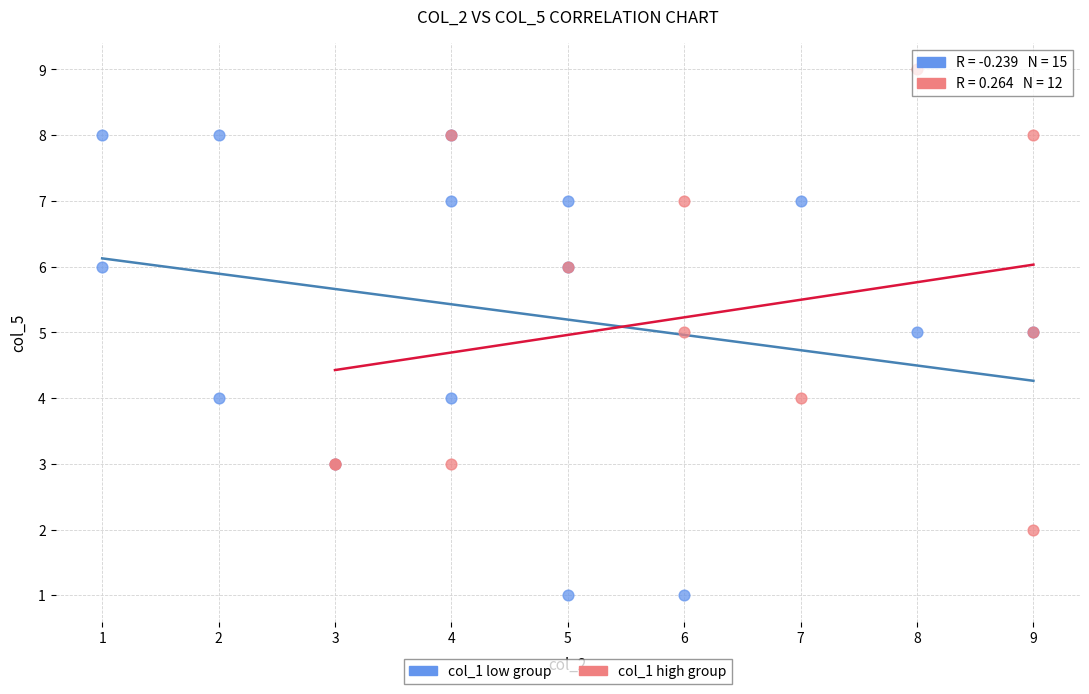

What are all the series names shown in the legend?

col_1 low group, col_1 high group